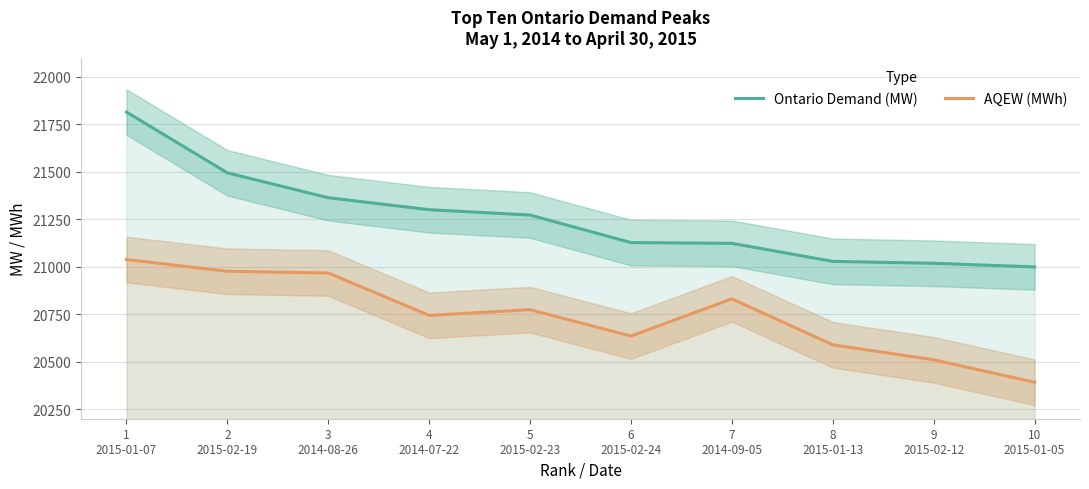

Is it true that Ontario Demand (MW) equals 29598 at 6
2015-02-24?

False